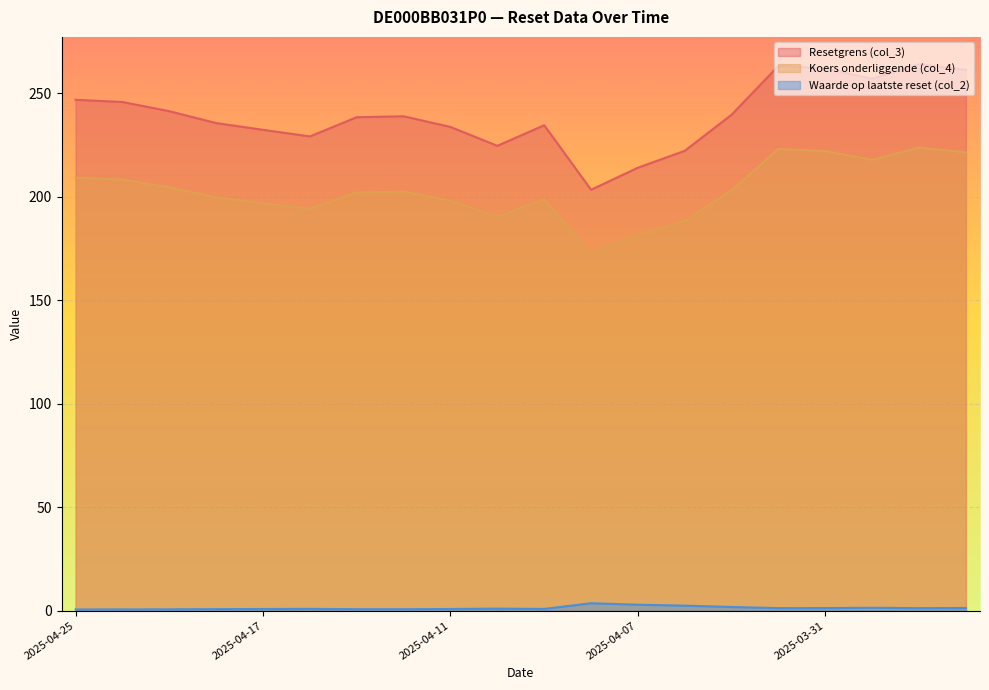

The value of Koers onderliggende (col_4) at 2025-04-23 is 334.5. True or false?

False